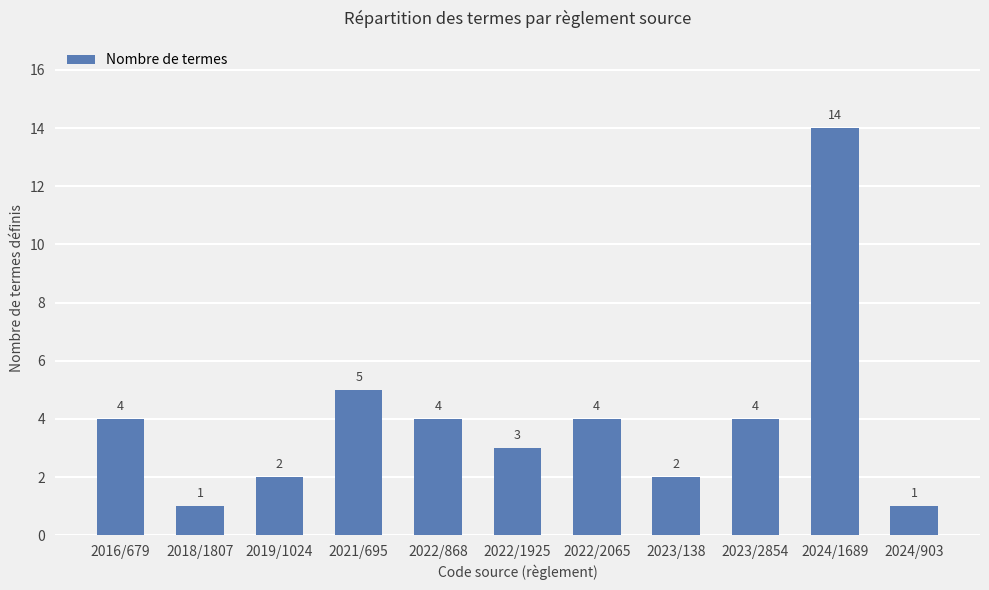

Approximately how many times larger is the value at 2019/1024 compared to 2021/695?

0.4